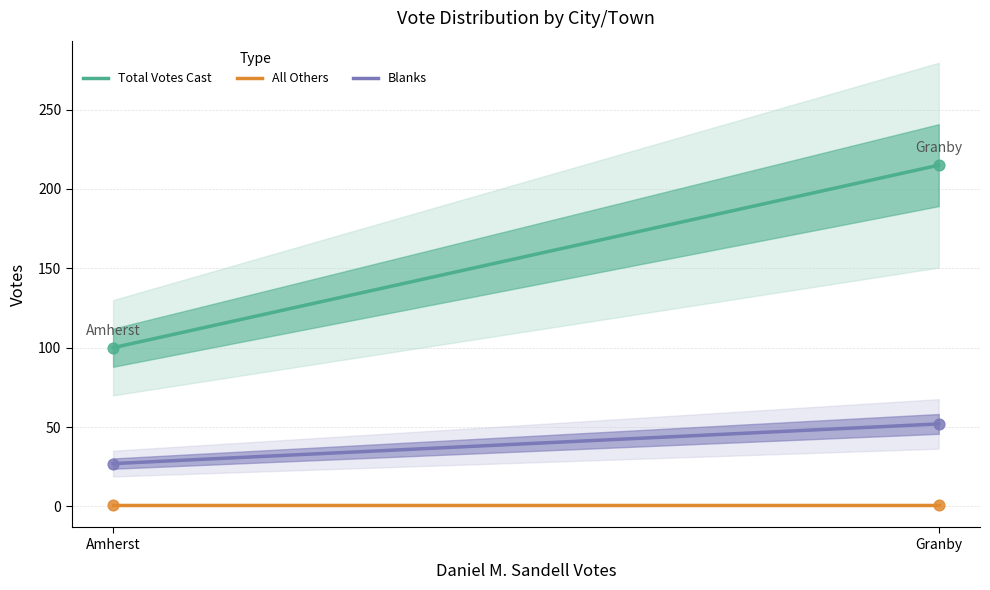

What is the total value across all series at Granby?

268